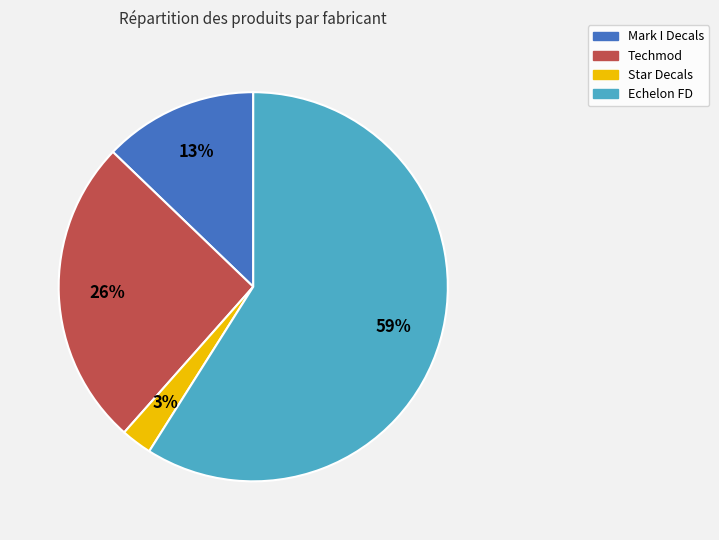

To the nearest percent, what is the average slice percentage?

25%